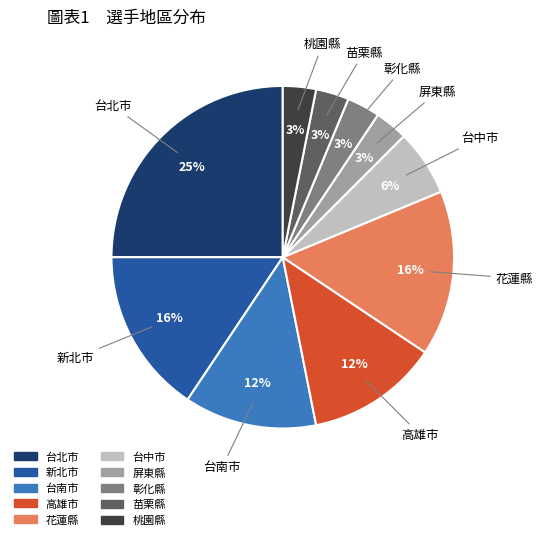

Do 高雄市 and 苗栗縣 together represent more than half of the pie?

No